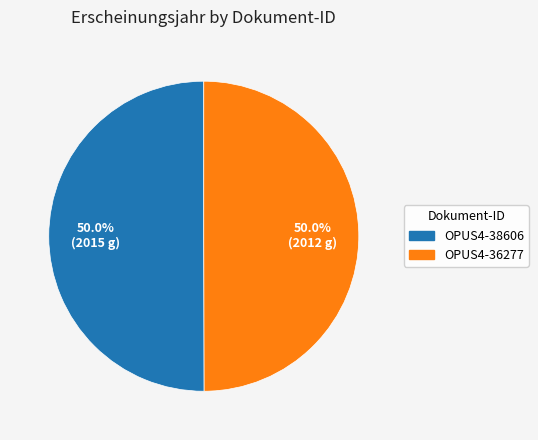

What percentage do OPUS4-38606 and OPUS4-36277 together represent?

100.0%